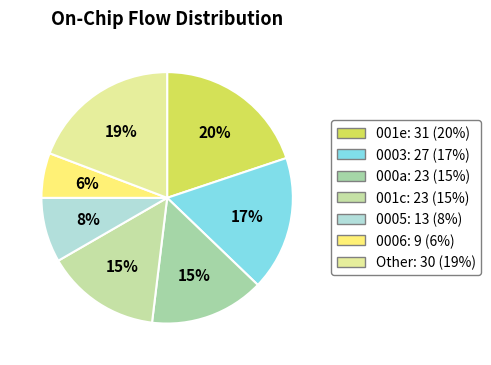

Count the number of slices in the pie.

7